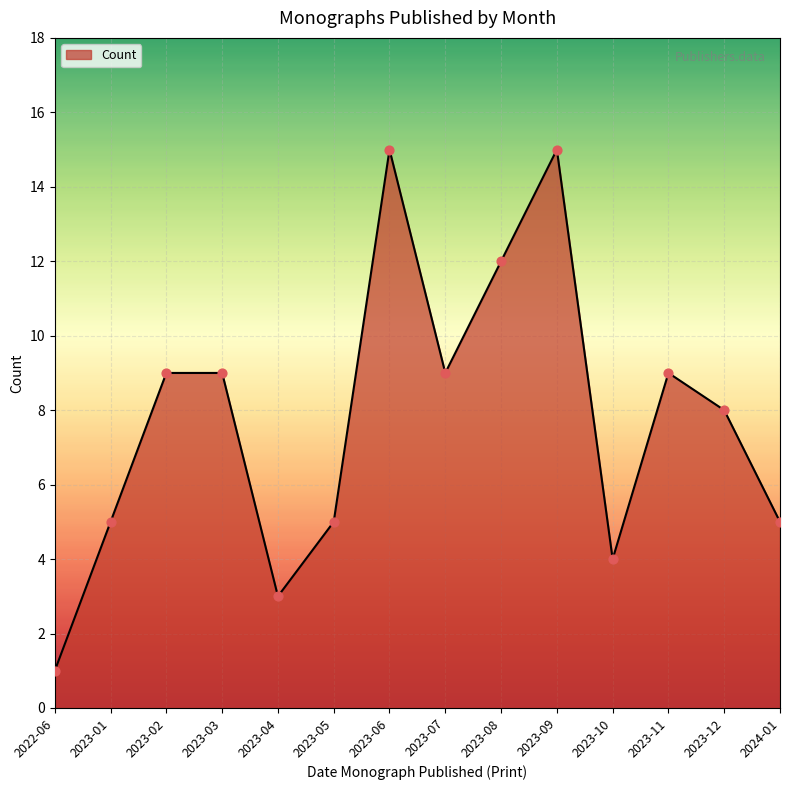

Which has a higher value, 2023-03 or 2023-12?

2023-03